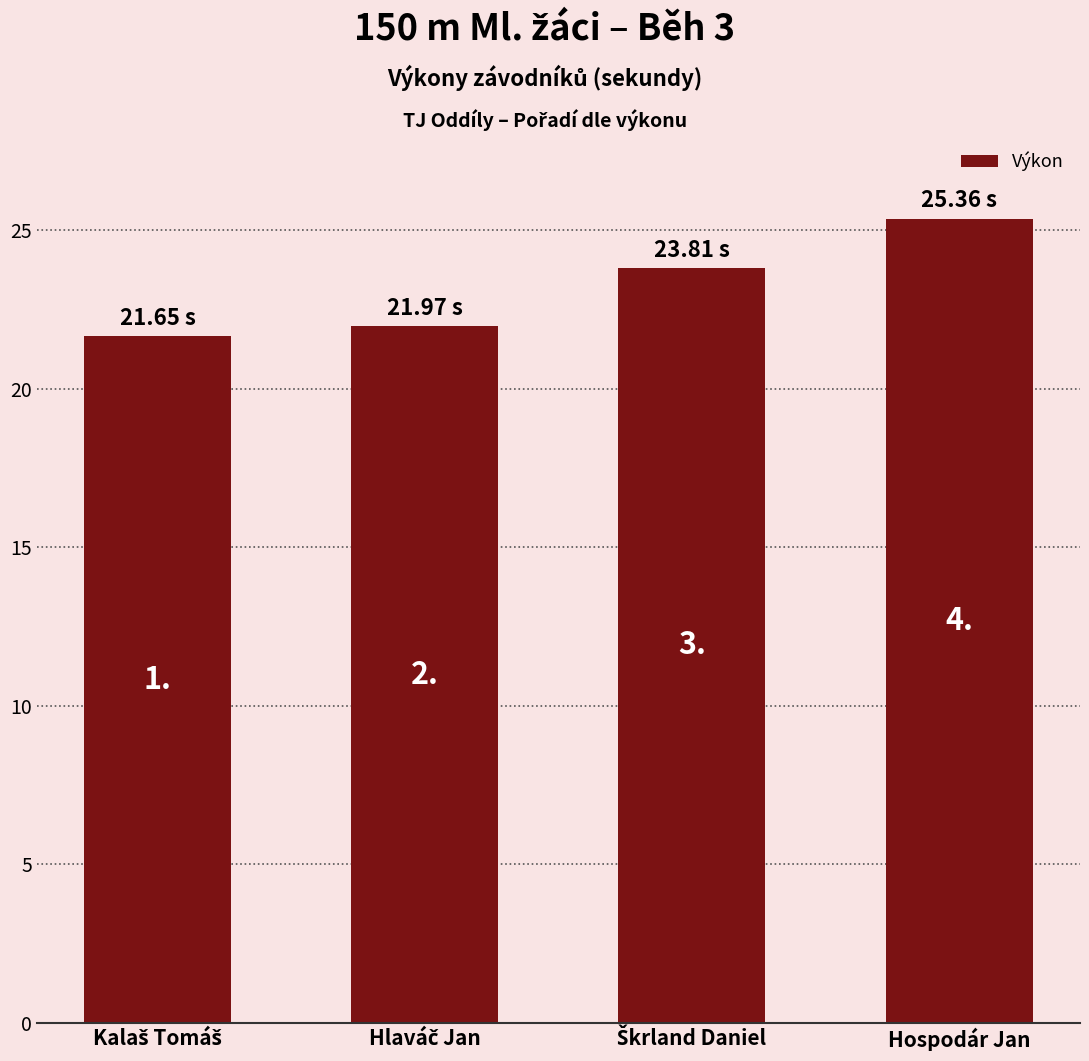

Does the chart contain any negative values?

No